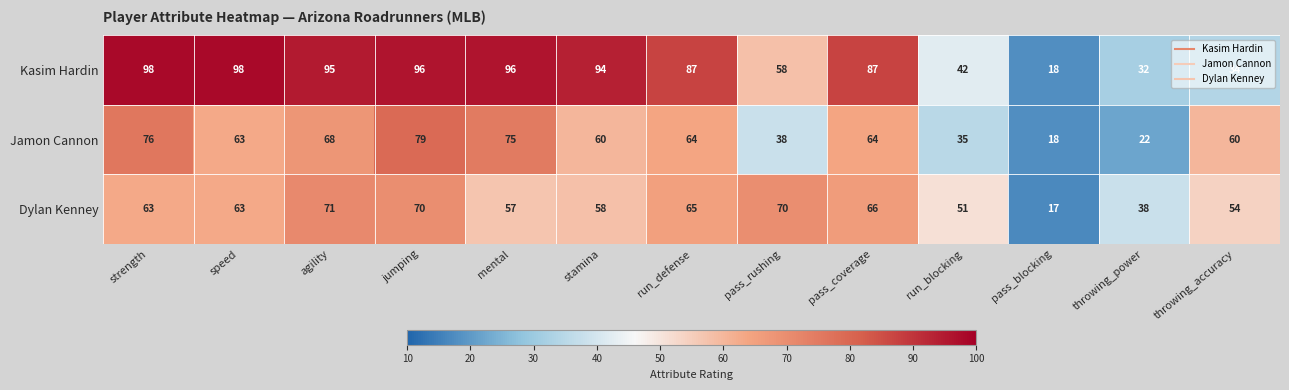

What is the average value of the Dylan Kenney series?

57